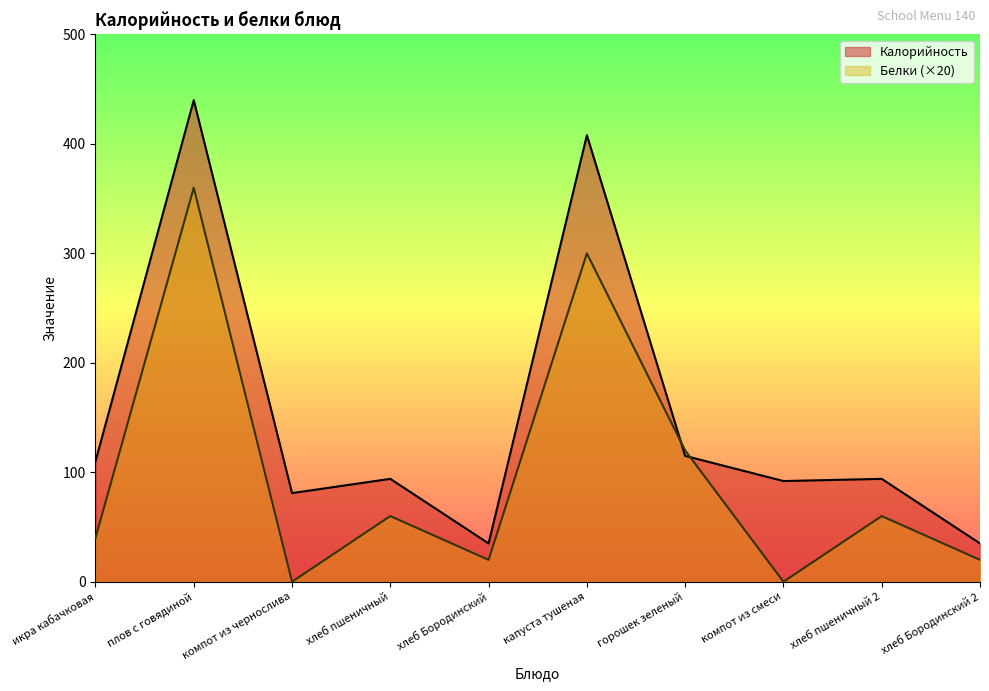

What is the value of the Белки point at the 10th from the left?

20